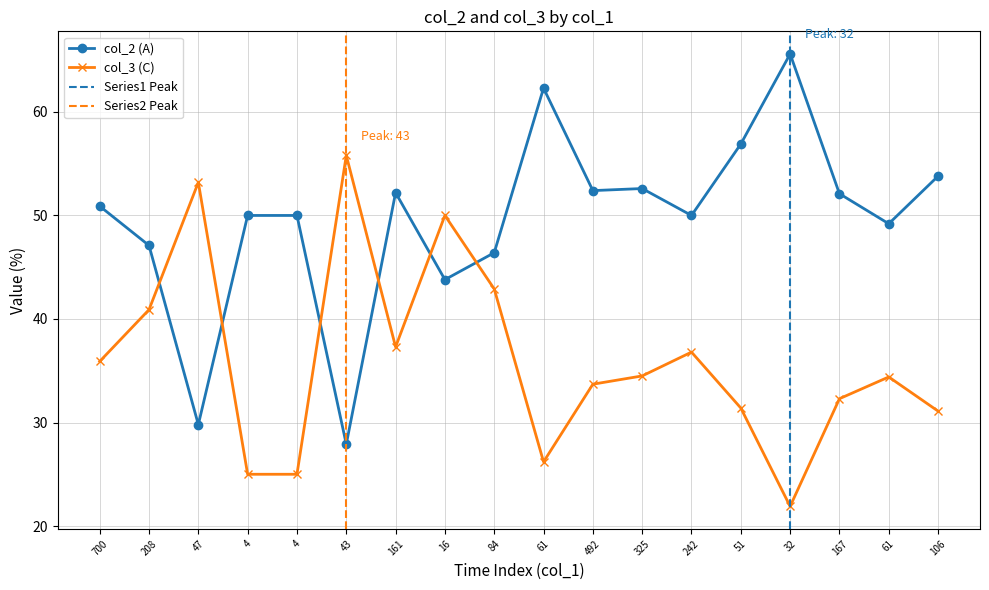

Is this an area chart (filled region under the line)?

No